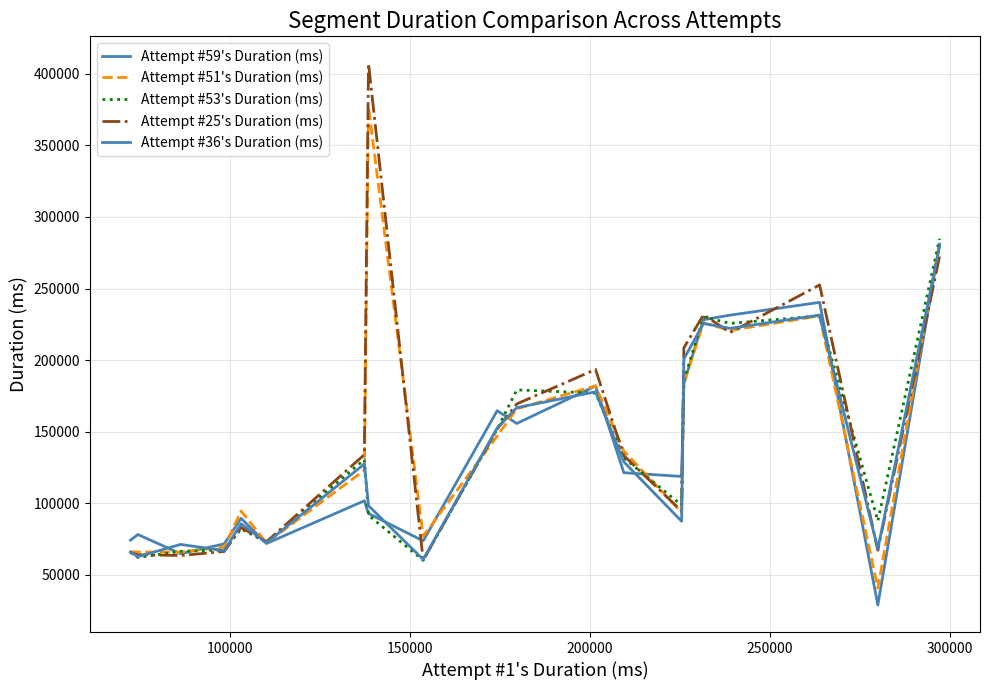

What is the sum of all Attempt #51's Duration (ms) values?

2921675